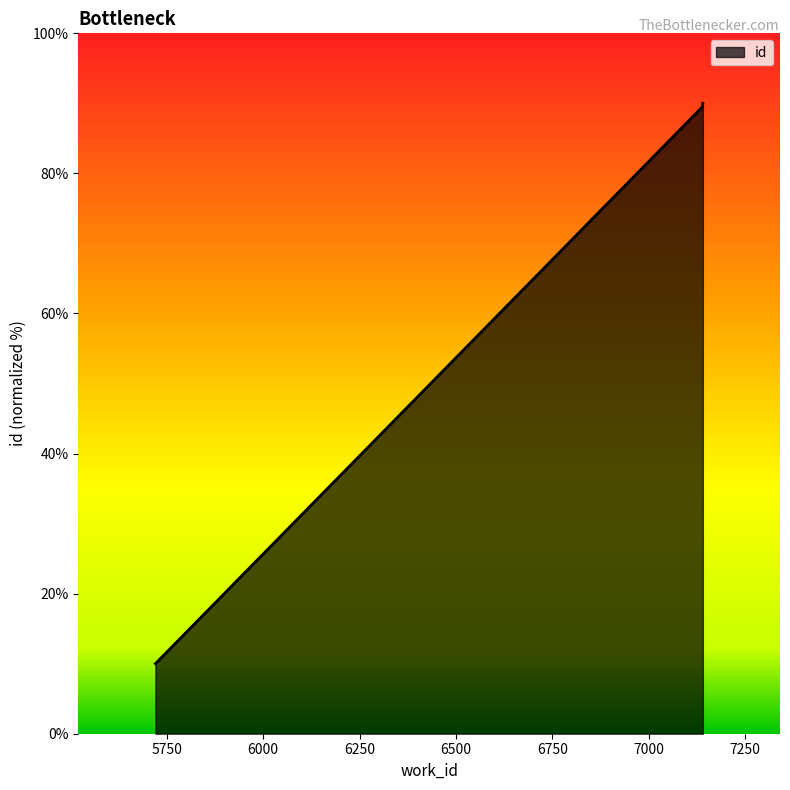

What is the difference between the second highest and minimum values?

79.5